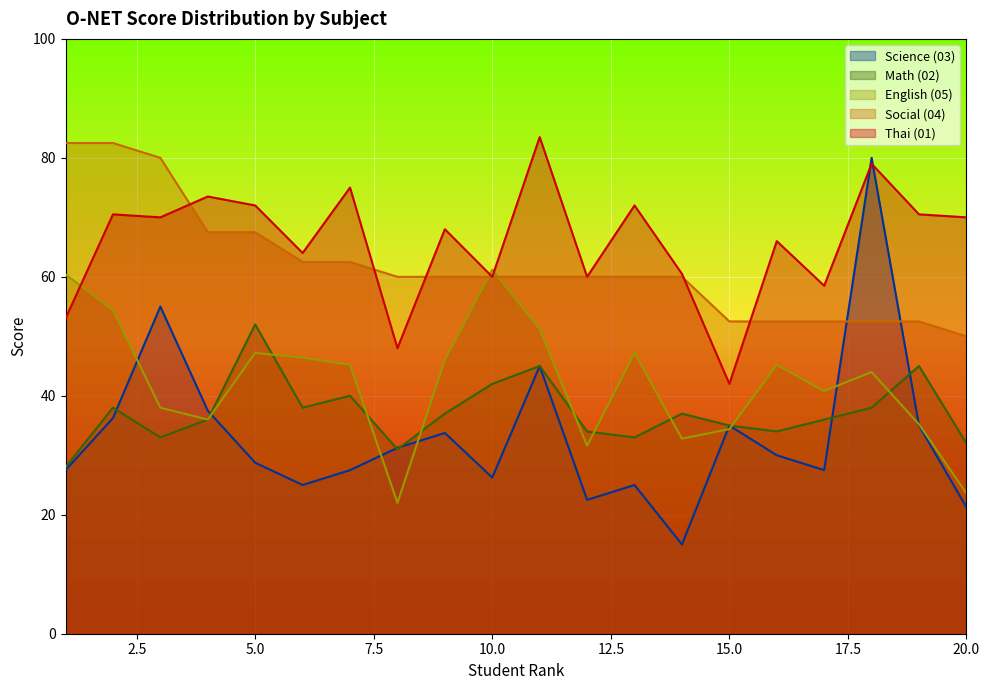

At which category is the sum across all series the highest?

18